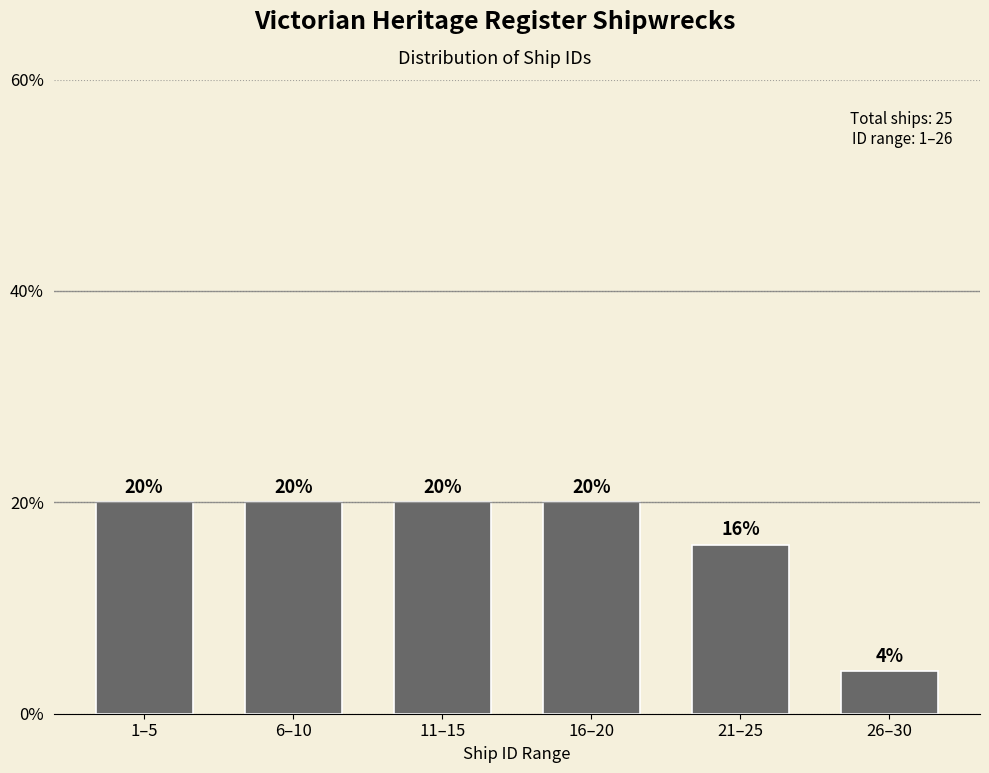

Reading right to left, extract all data points from this chart.

4	16	20	20	20	20